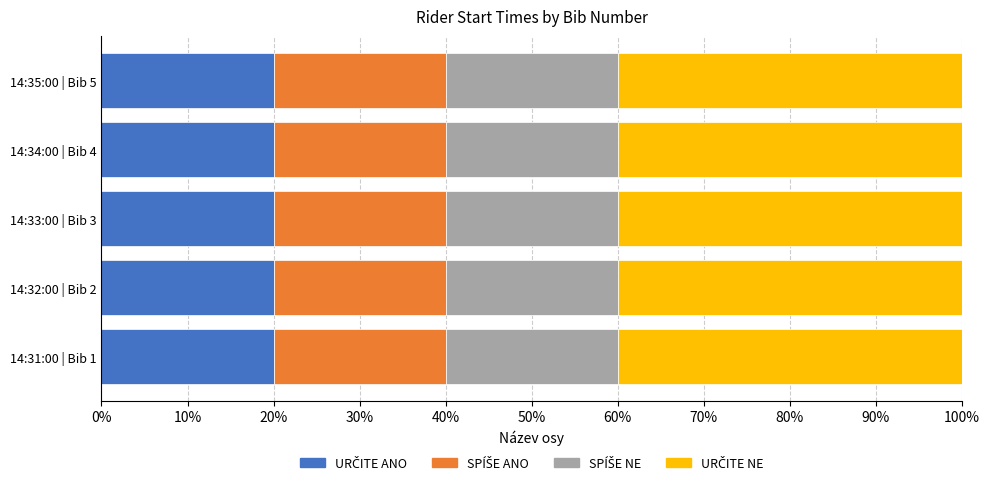

What is the total value across all series at 14:34:00 | Bib 4?

100